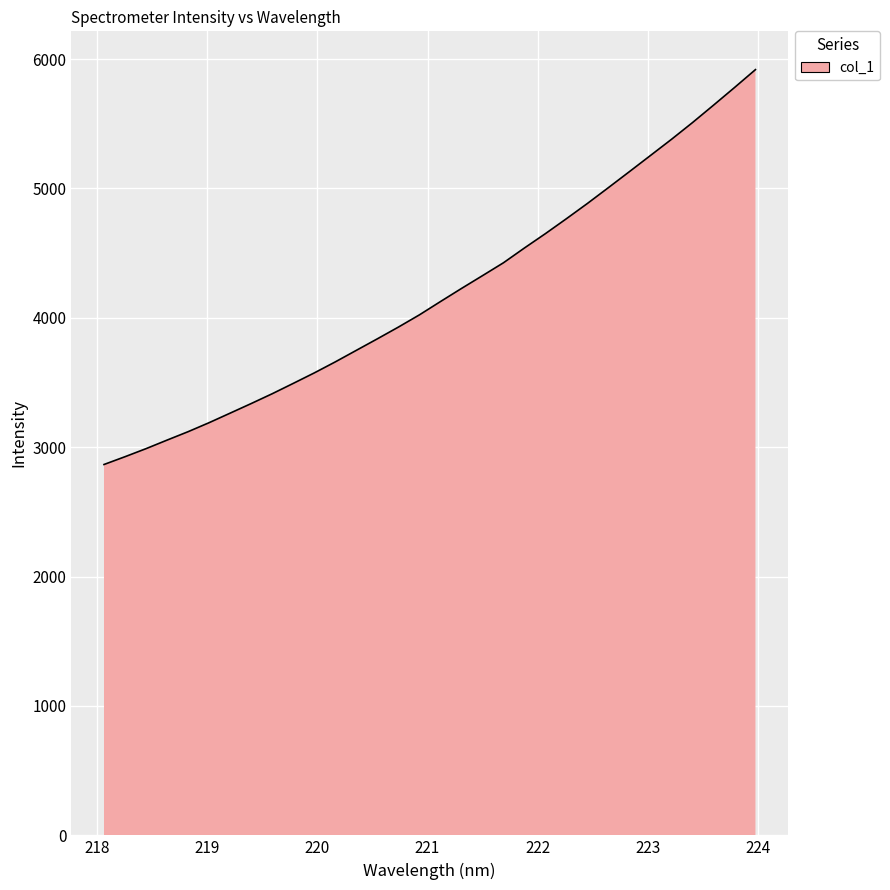

What is the greatest value displayed?

5918.8